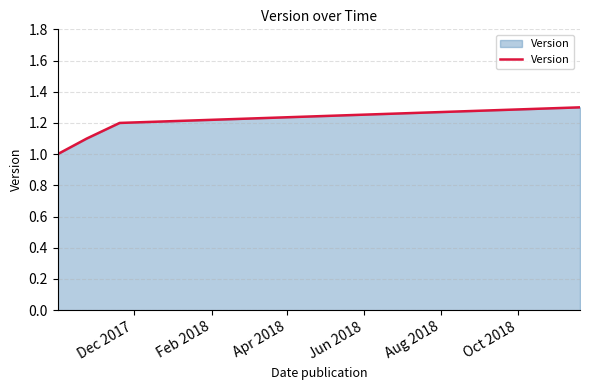

True or false: the data has more than 1 interior local peaks.

False